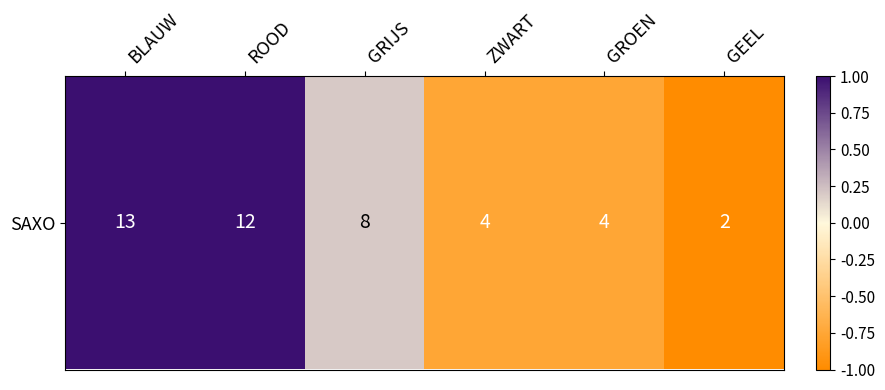

The value at ROOD is 0.4. True or false?

False